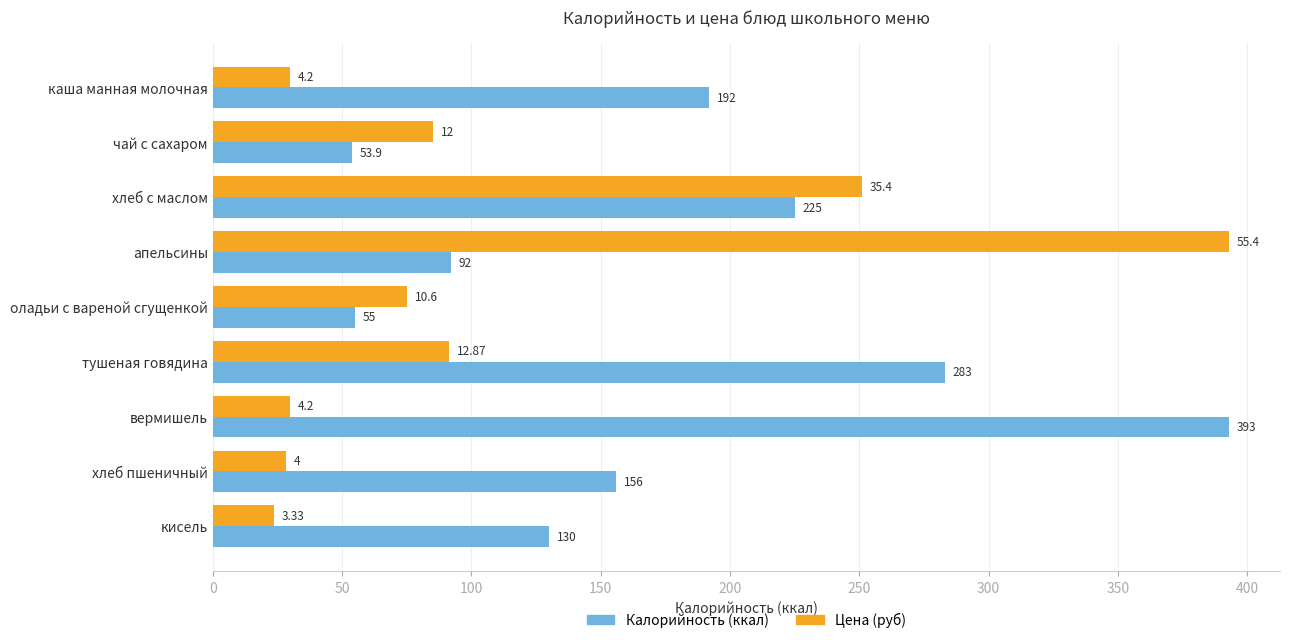

Which label corresponds to the smallest value in the chart?

кисель